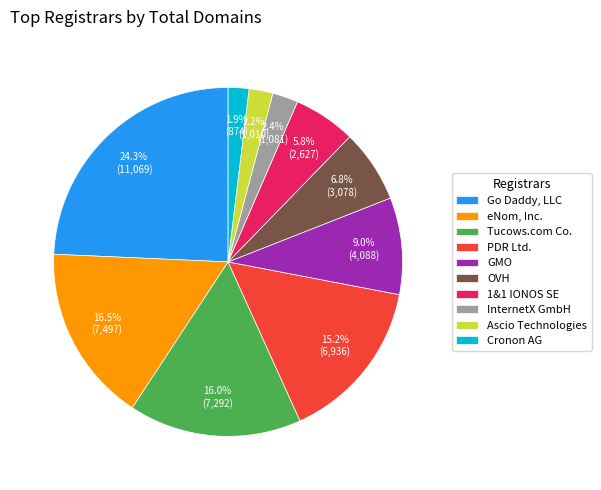

Does OVH account for over 50% of the chart?

No